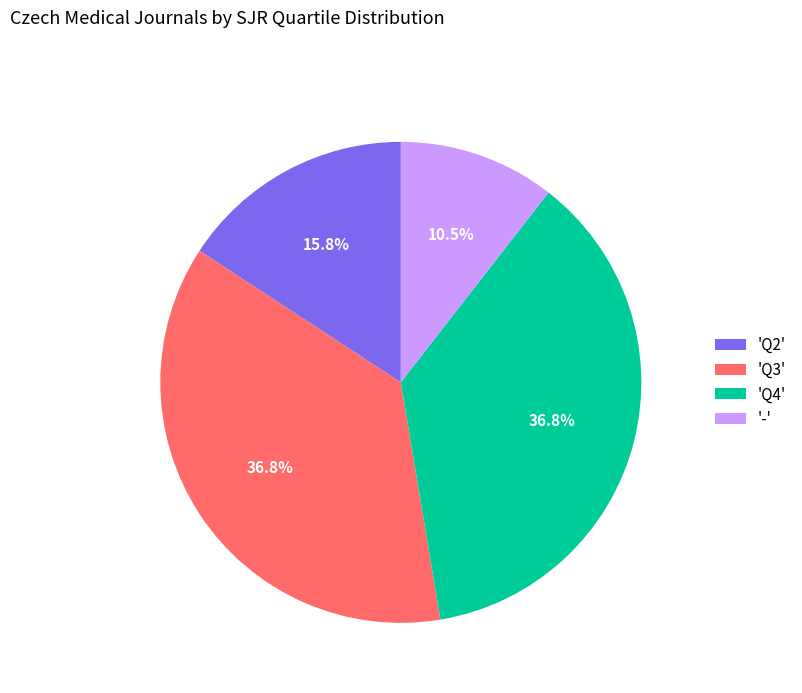

Is 'Q3' the majority of the pie?

No